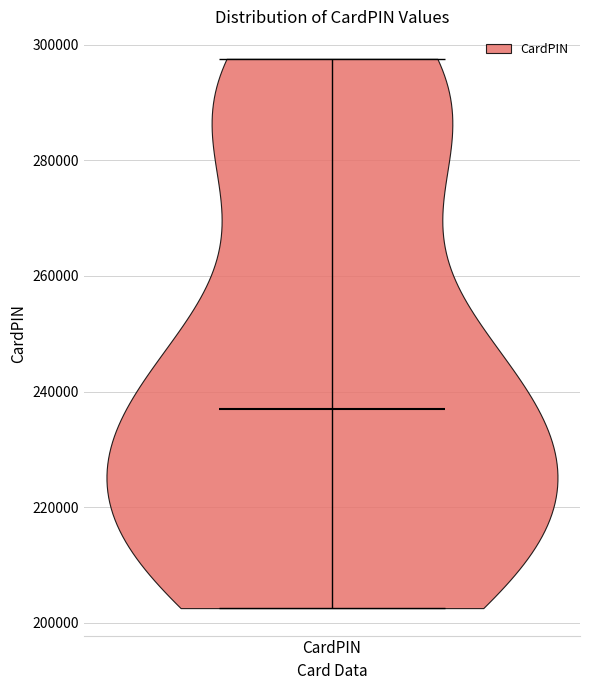

Read this violin plot against the y-axis: where its median line is, and the lowest and highest points the violin reaches. The values are not printed on the chart, so give them approximately, as read against the axis.

median line 238000, lowest point 202000, highest point 298000